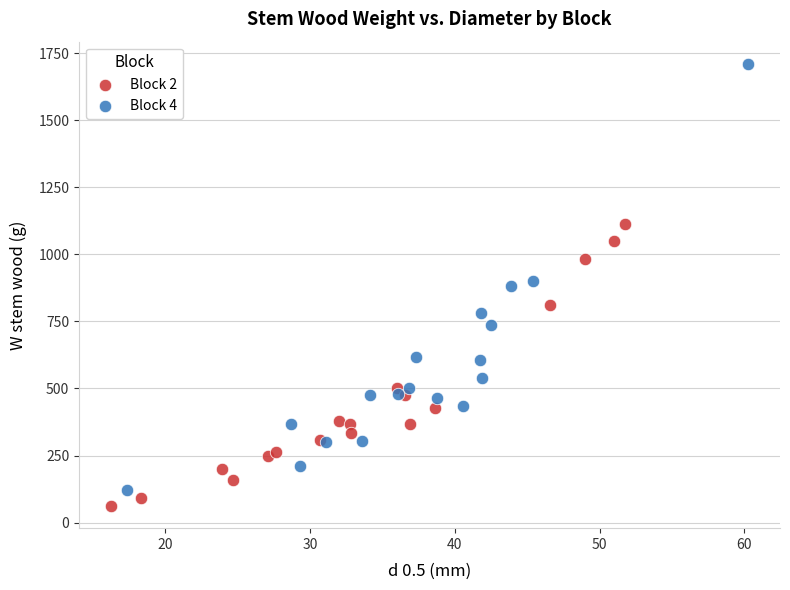

Which series has the widest spread of Y values?

Block 4